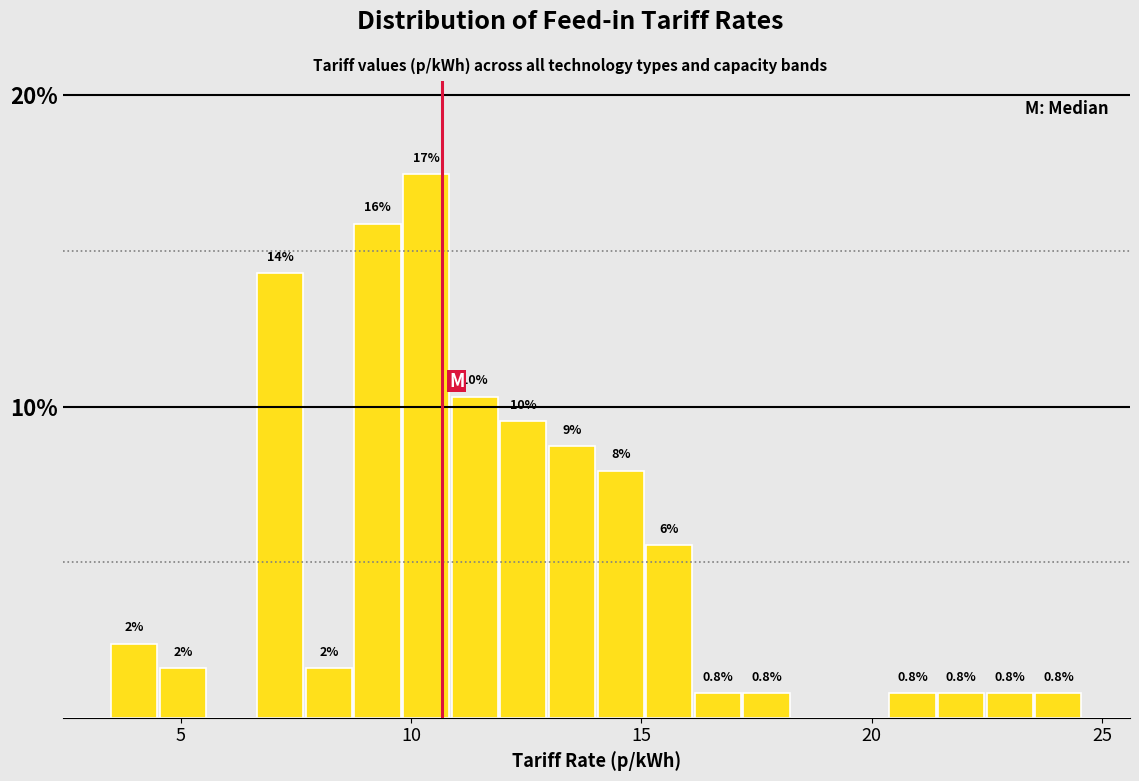

Around what value on the x-axis is the tallest bar? Give the approximate position of its centre, as read against the axis.

10.5